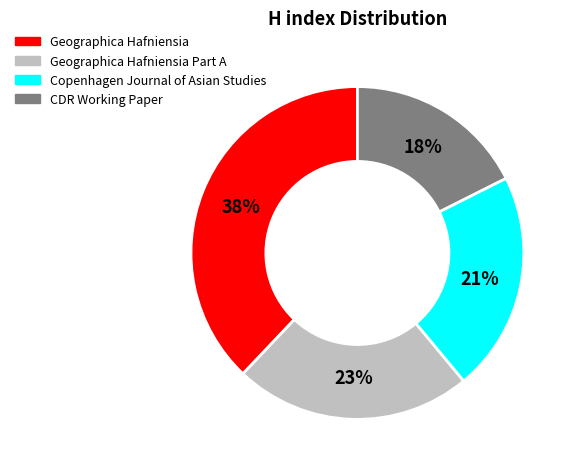

To the nearest percent, what portion does Geographica Hafniensia Part A represent?

23%